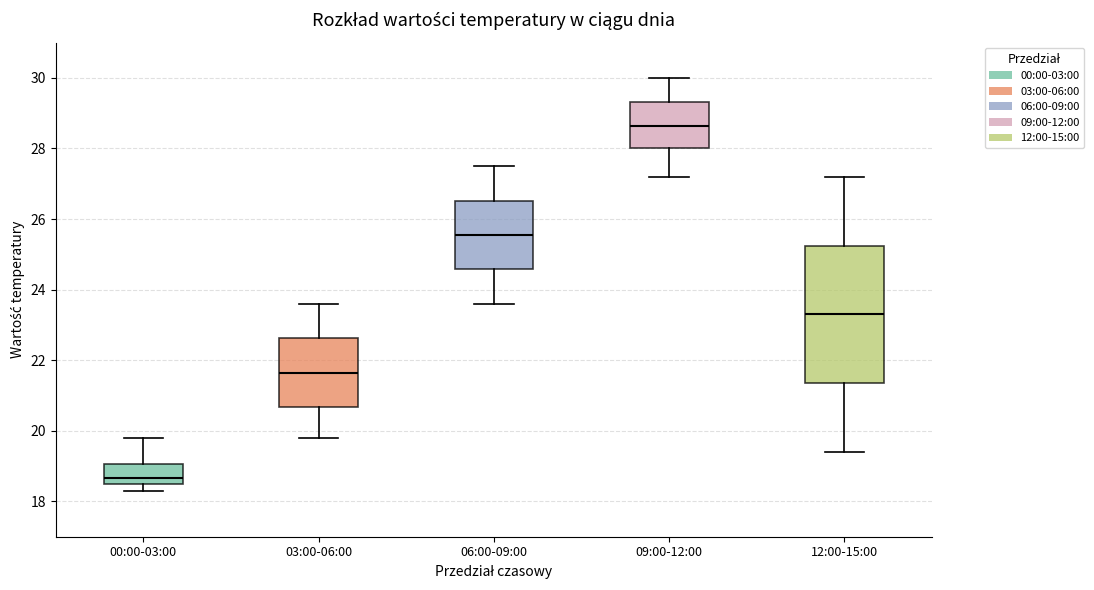

Where is the lower edge of the box for 09:00-12:00 on the y-axis? The values are not printed on the chart, so give them approximately, as read against the axis.

28.0